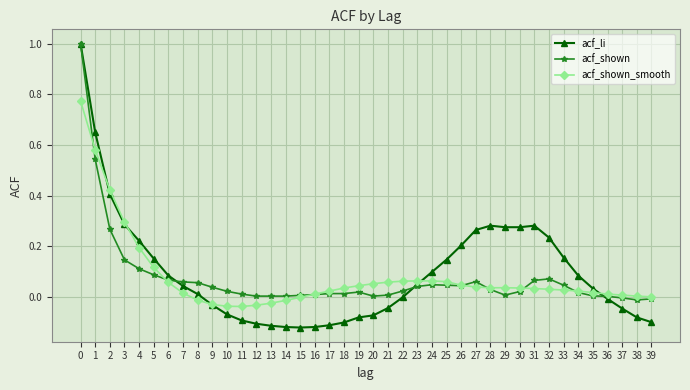

True or false: acf_shown has more than 0 points higher than both neighbors.

True